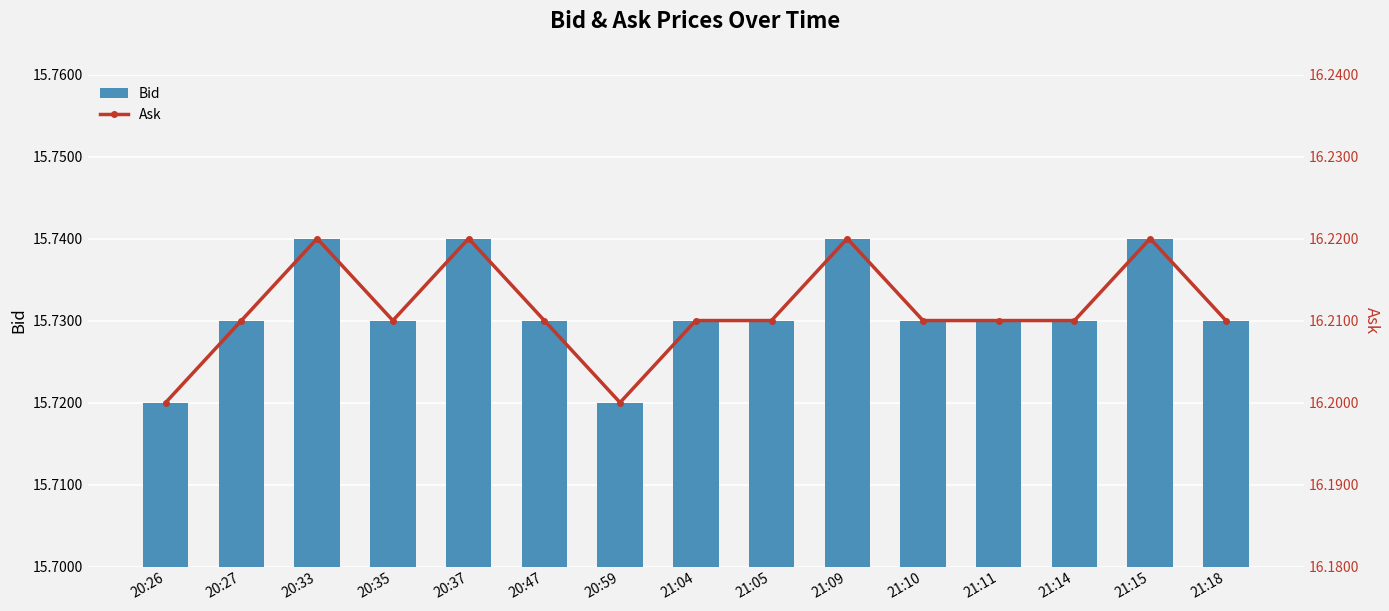

Reading right to left, extract all data points from this chart.

Bid: 15.7	15.7	15.7	15.7	15.7	15.7	15.7	15.7	15.7	15.7	15.7	15.7	15.7	15.7	15.7
Ask: 16.2	16.2	16.2	16.2	16.2	16.2	16.2	16.2	16.2	16.2	16.2	16.2	16.2	16.2	16.2